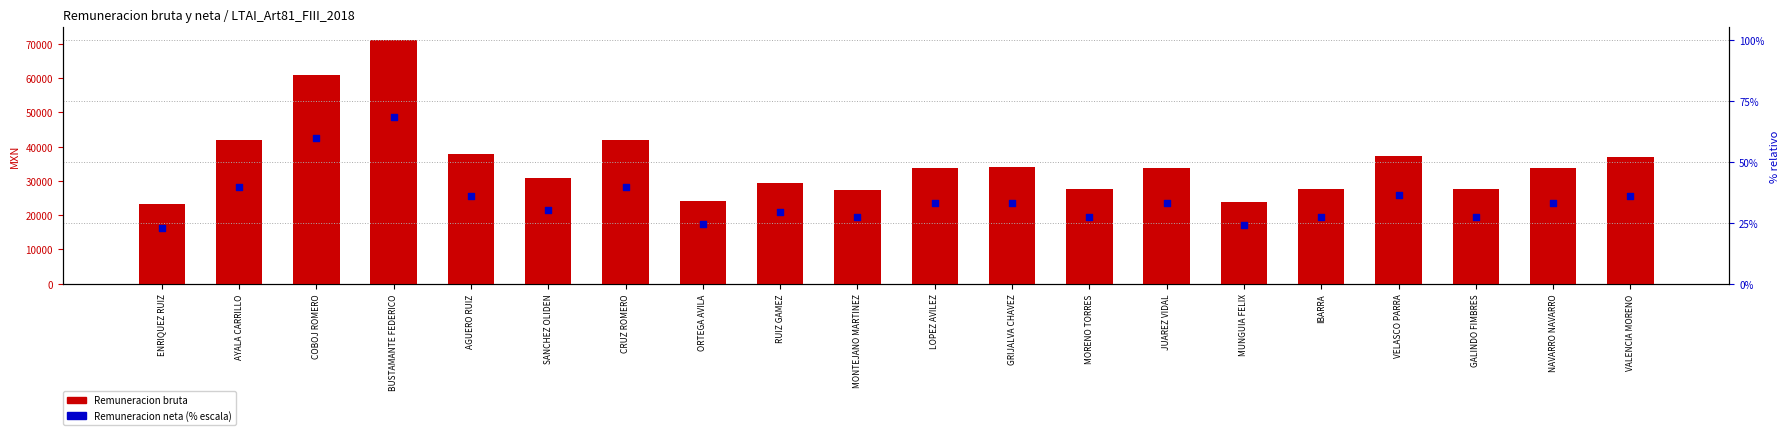

At which category is the sum across all series the highest?

BUSTAMANTE FEDERICO